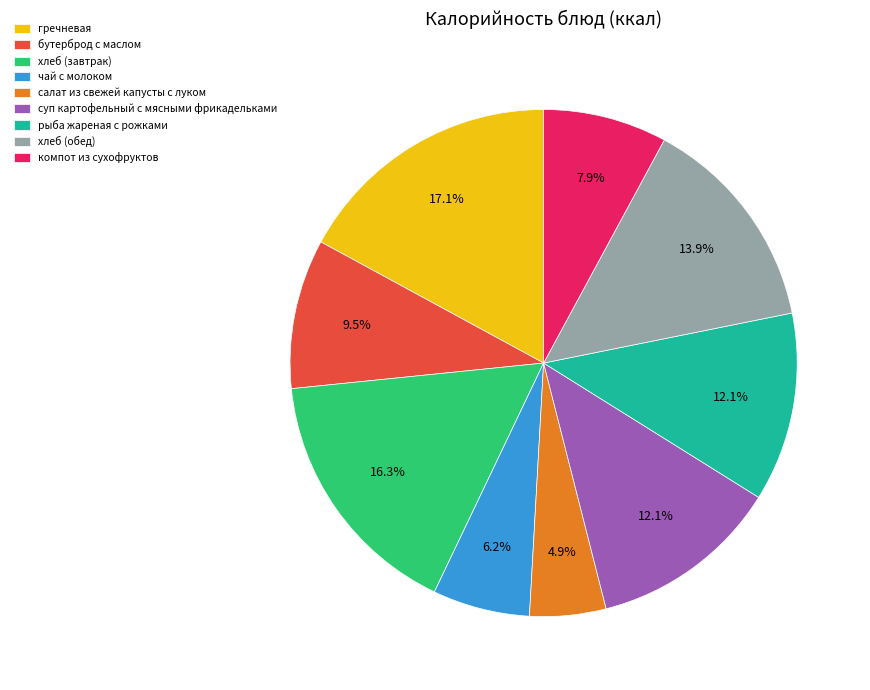

What is the smallest slice in the pie chart?

салат из свежей капусты с луком